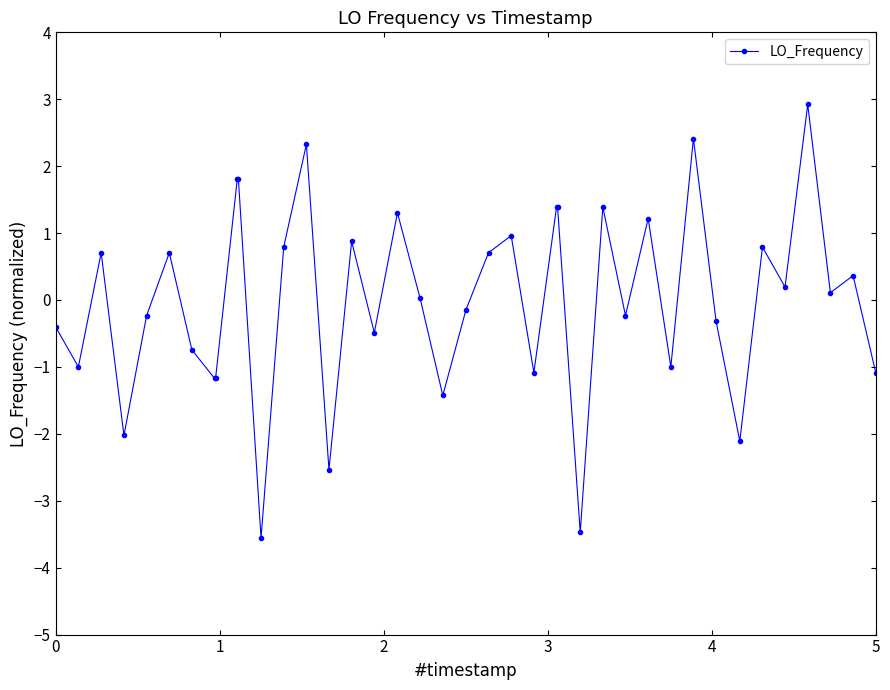

What is the difference between the second highest and second lowest values?

5.9